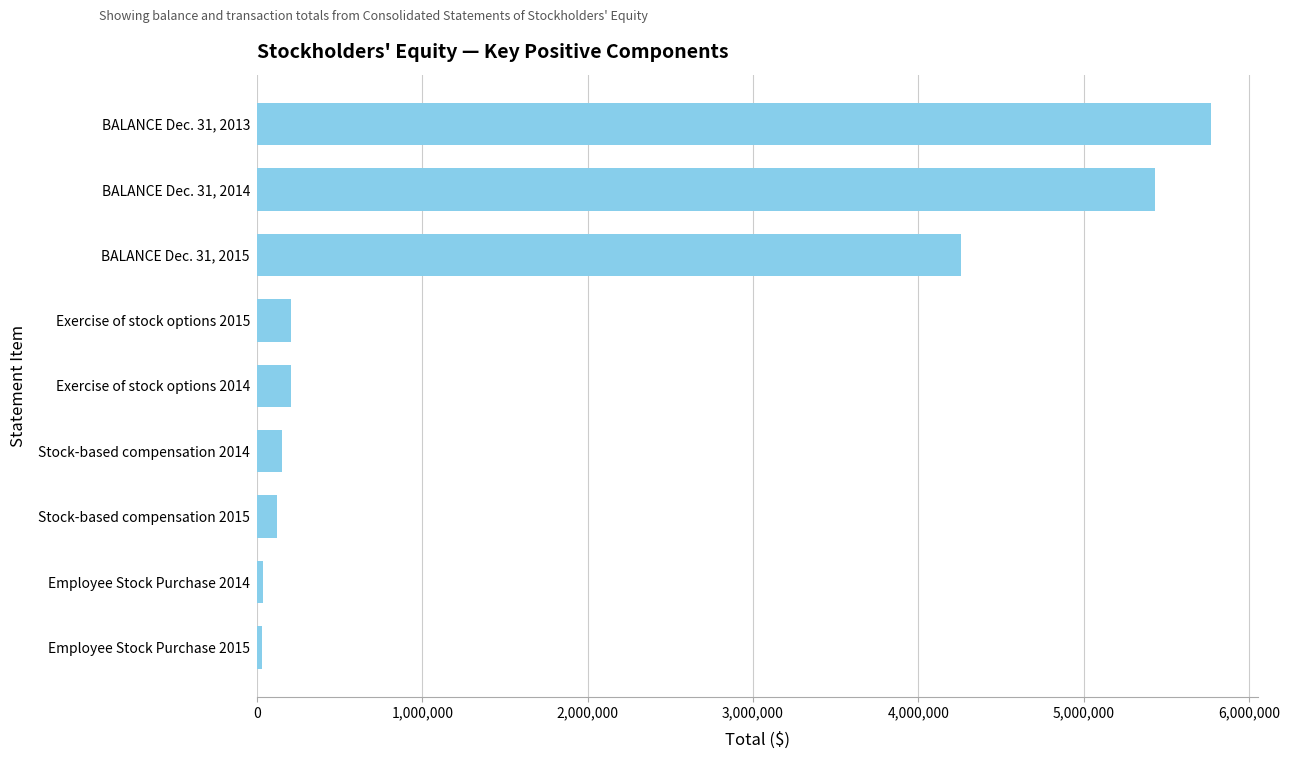

List the labels in order of value, smallest first.

Employee Stock Purchase 2015, Employee Stock Purchase 2014, Stock-based compensation 2015, Stock-based compensation 2014, Exercise of stock options 2014, Exercise of stock options 2015, BALANCE Dec. 31, 2015, BALANCE Dec. 31, 2014, BALANCE Dec. 31, 2013